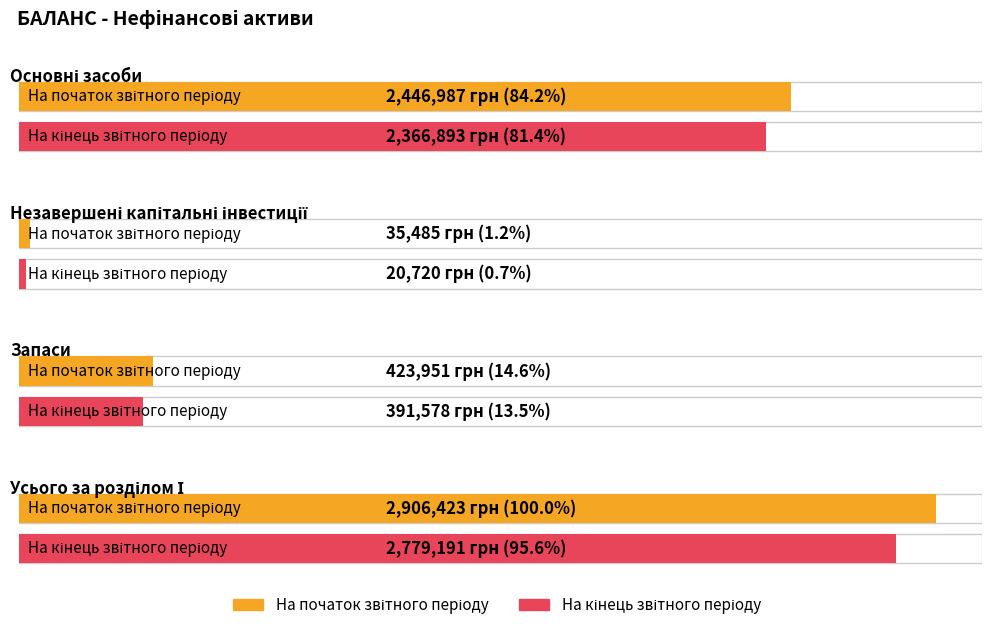

Between Незавершені капітальні інвестиції and Усього за розділом І, which series saw the biggest shift?

На початок звітного періоду